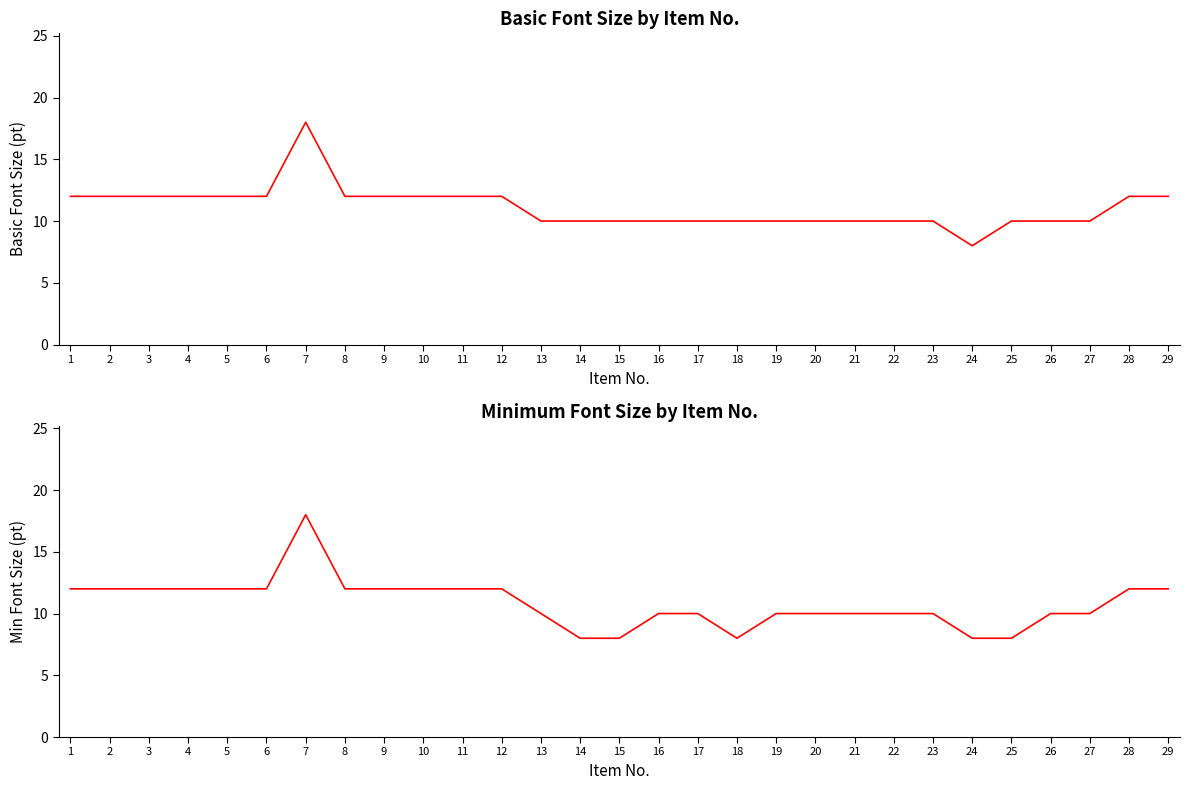

Where is the first local maximum for Basic Font Size?

7